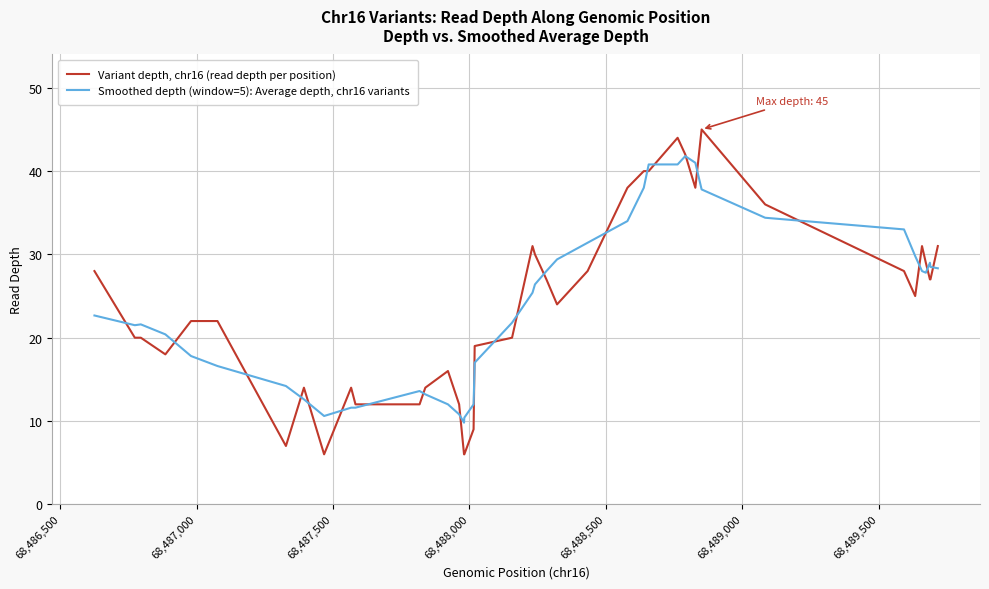

List the series in order of their overall mean, lowest first.

Smoothed depth (window=5): Average depth, chr16 variants, Variant depth, chr16 (read depth per position)